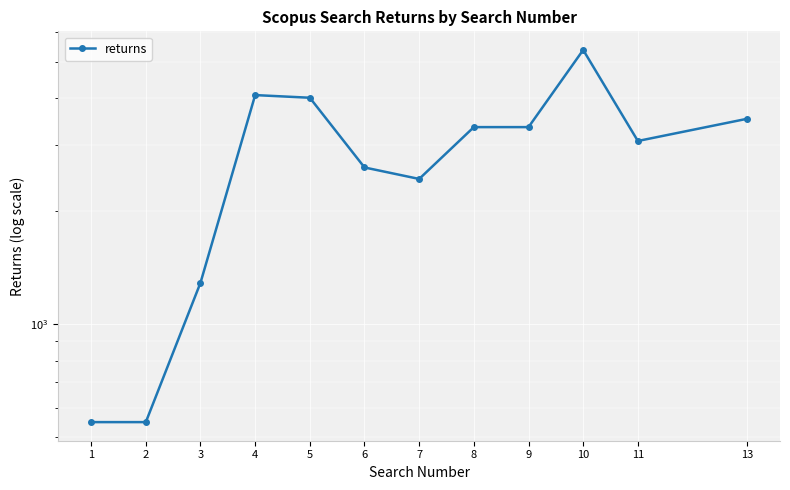

At which category does the chart reach its minimum across all series?

1